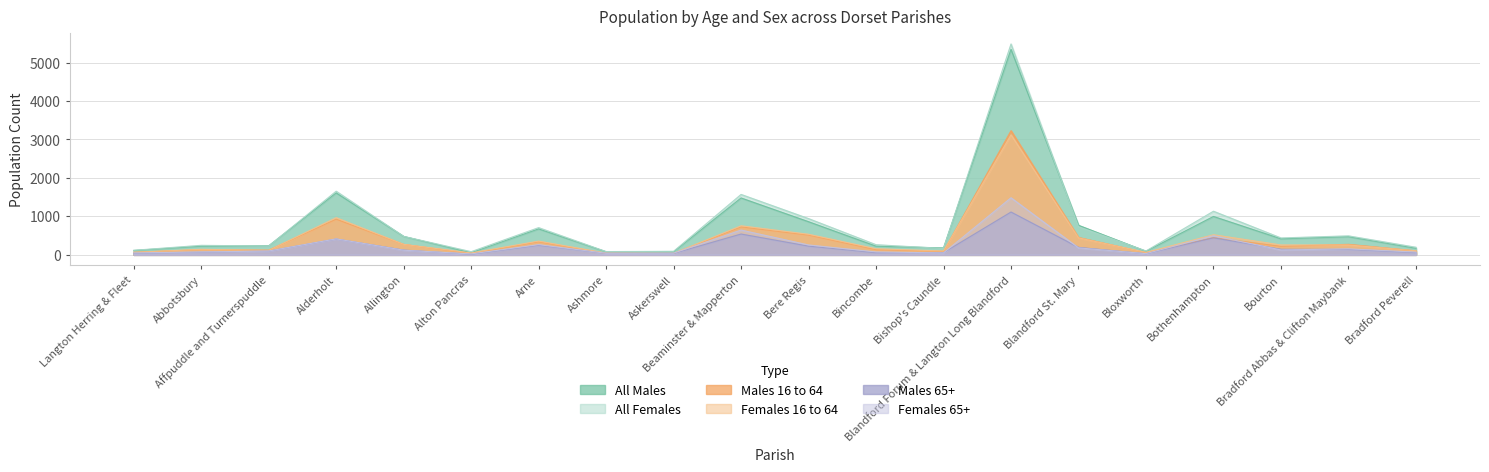

What is the spread (max minus min) of values at Beaminster & Mapperton?

1030